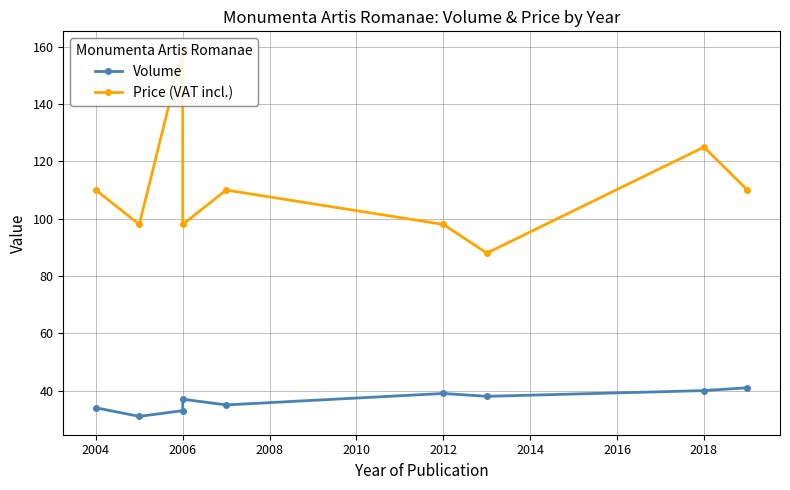

What is the sum of all Volume values?

328